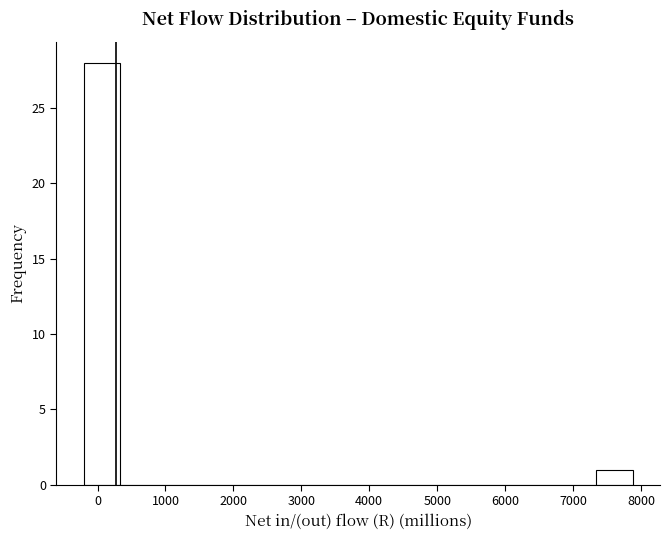

Reading left to right, list every bar in this chart as the range it spans on the x-axis followed by its height. Neither the bar edges nor the heights are printed on the chart, so give them approximately, as read against the axes.

-200 to 300: 28
300 to 900: 0
900 to 1400: 0
1400 to 2000: 0
2000 to 2500: 0
2500 to 3000: 0
3000 to 3600: 0
3600 to 4100: 0
4100 to 4600: 0
4600 to 5200: 0
5200 to 5700: 0
5700 to 6300: 0
6300 to 6800: 0
6800 to 7300: 0
7300 to 7900: 1